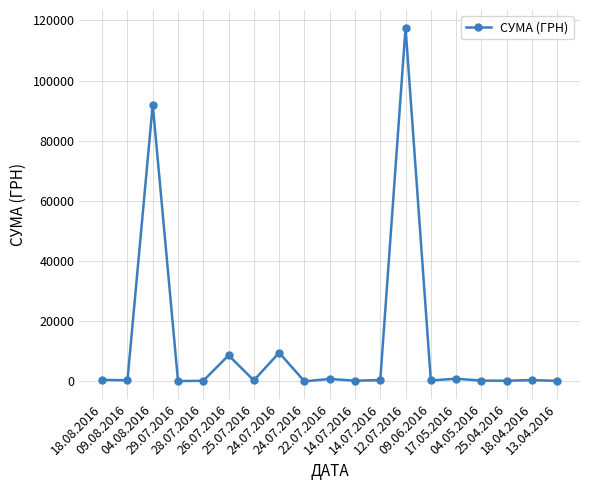

Where is the first local minimum?

09.08.2016